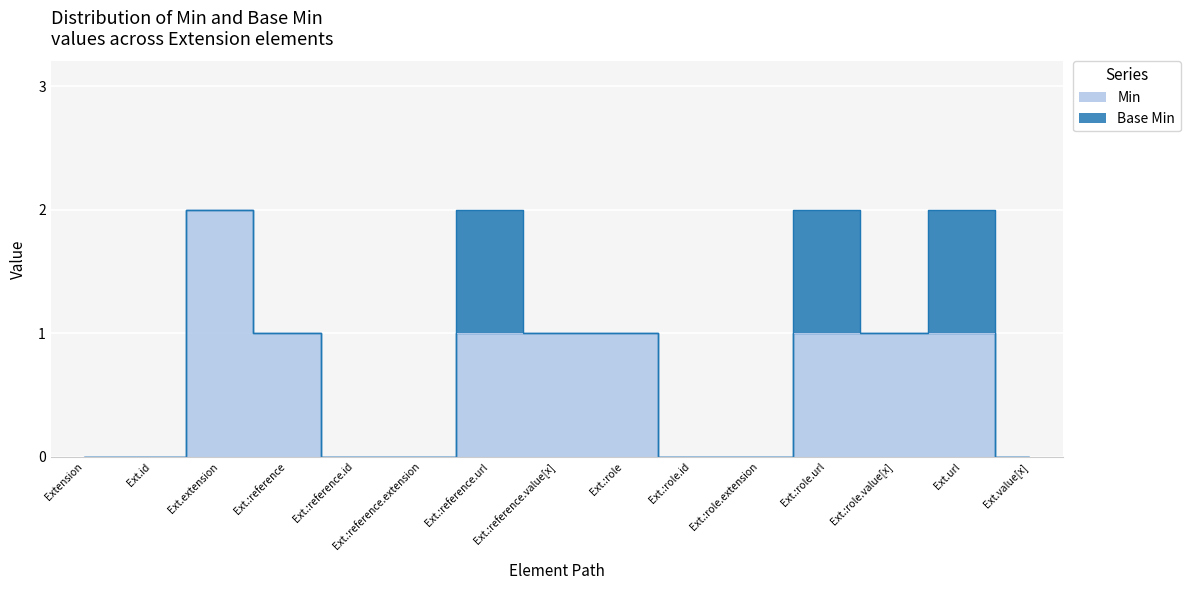

Is it true that the value at Ext.:role.id is 0?

True